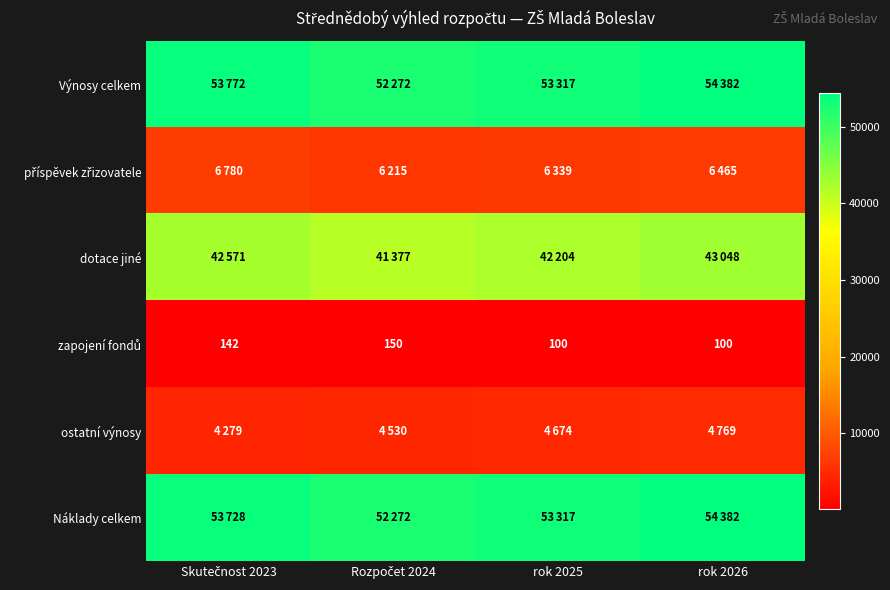

What is the average value of the příspěvek zřizovatele series?

6450